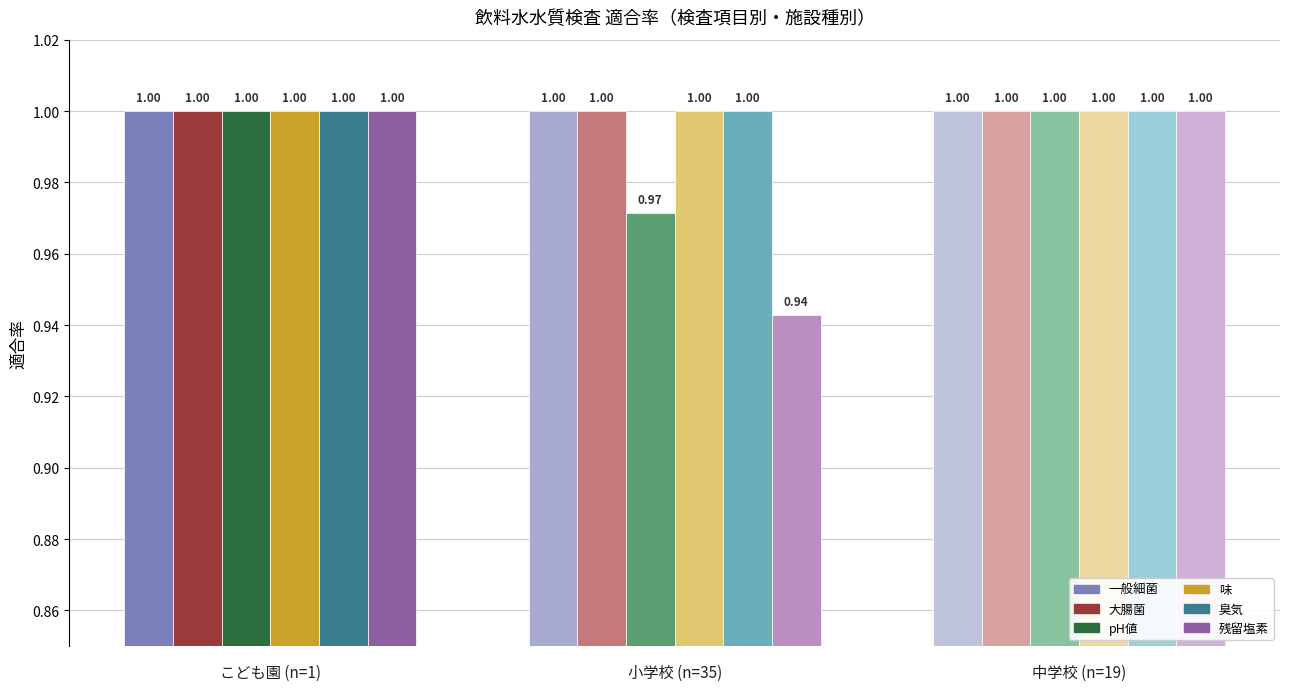

What is the average value of the 臭気 series?

1.0